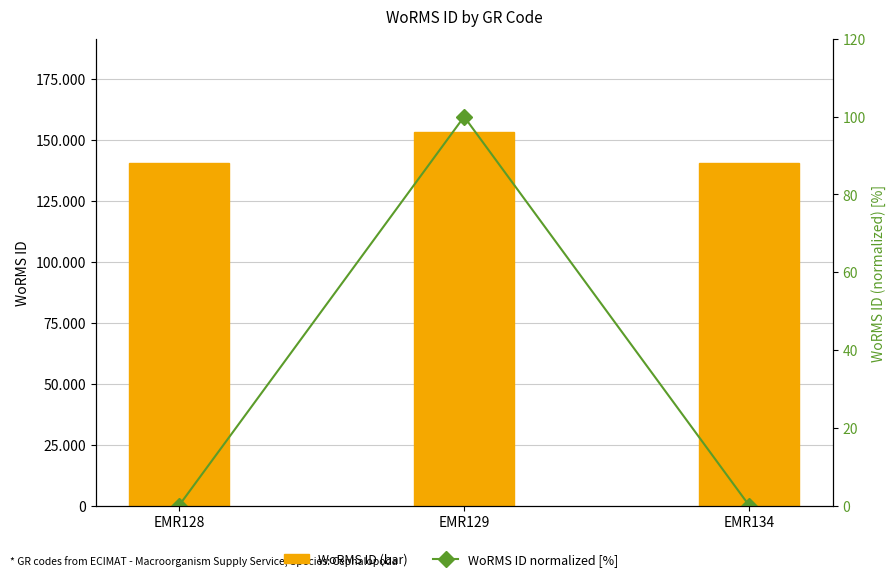

How many values in the WoRMS ID (bar) series exceed 140625?

1